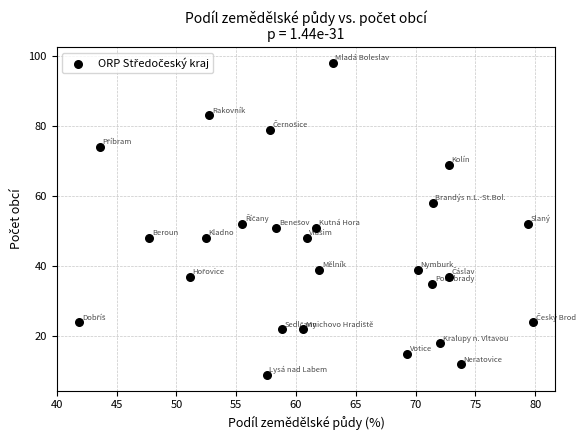

What is the range of Y values (max minus min)?

89